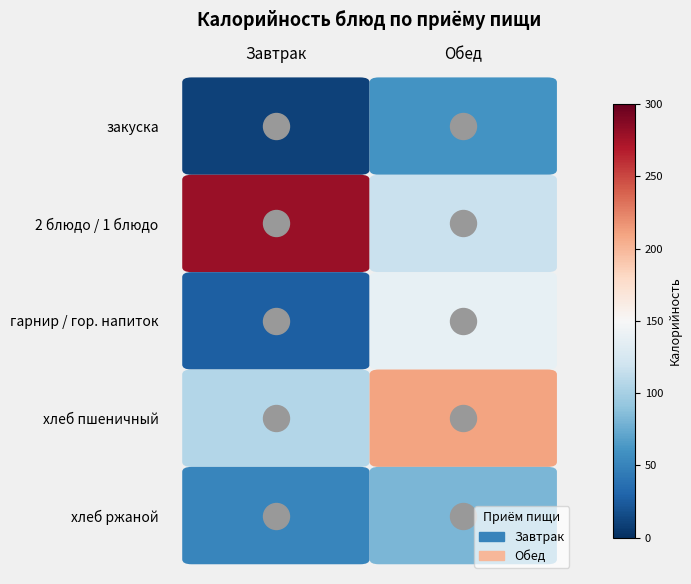

What is the difference between the maximum and minimum values in the Завтрак series?

269.5